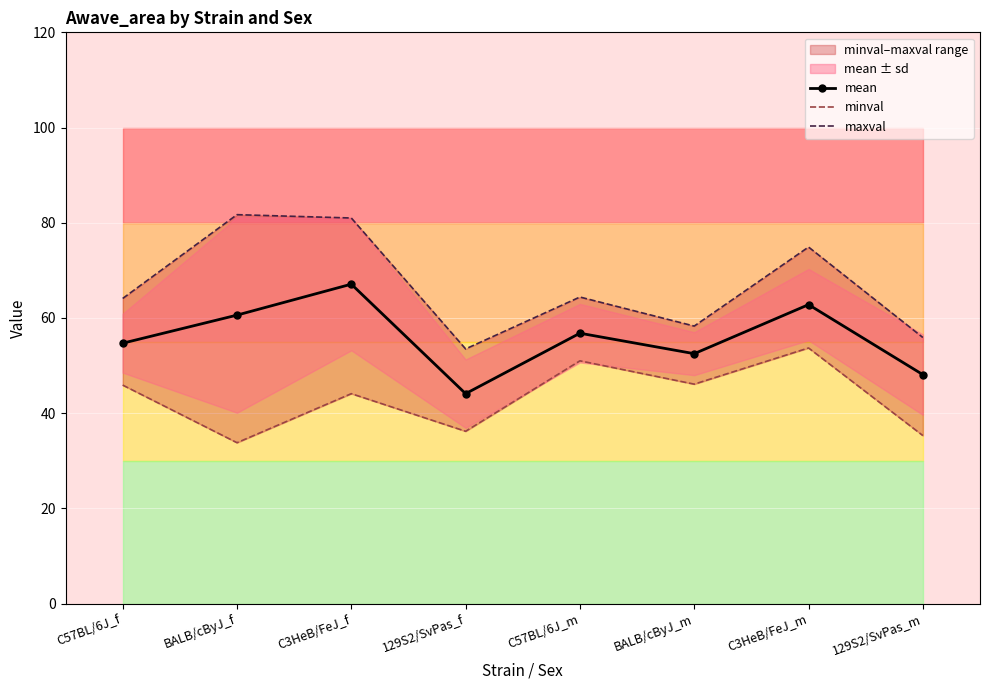

What are all the series names shown in the legend?

mean, minval, maxval